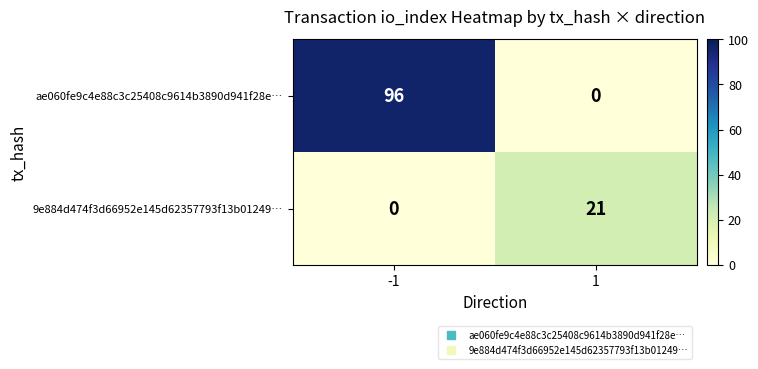

True or false: ae060fe9c4e88c3c25408c9614b3890d941f28e… has a value of -50 at 1.

False